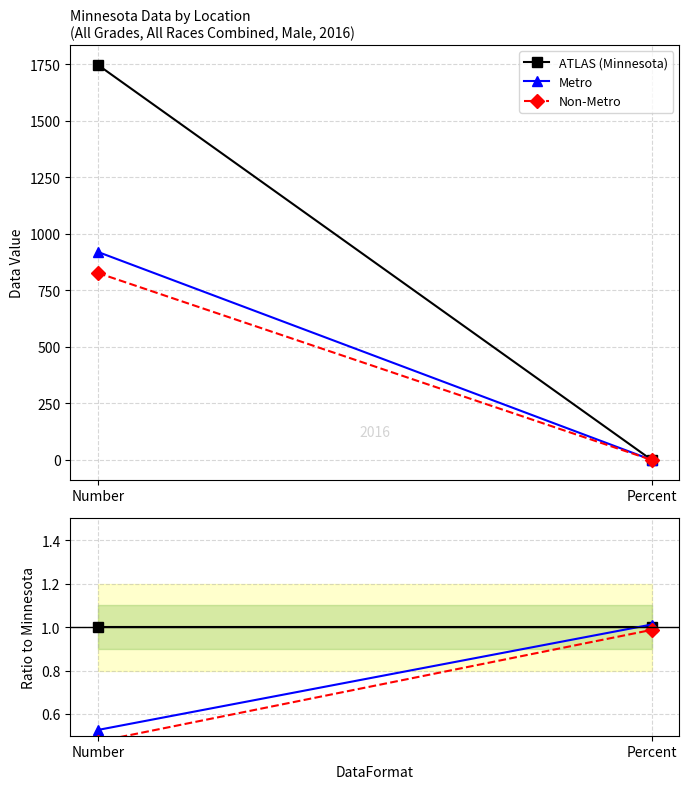

The value of Non-Metro at Percent is 1.8. True or false?

False